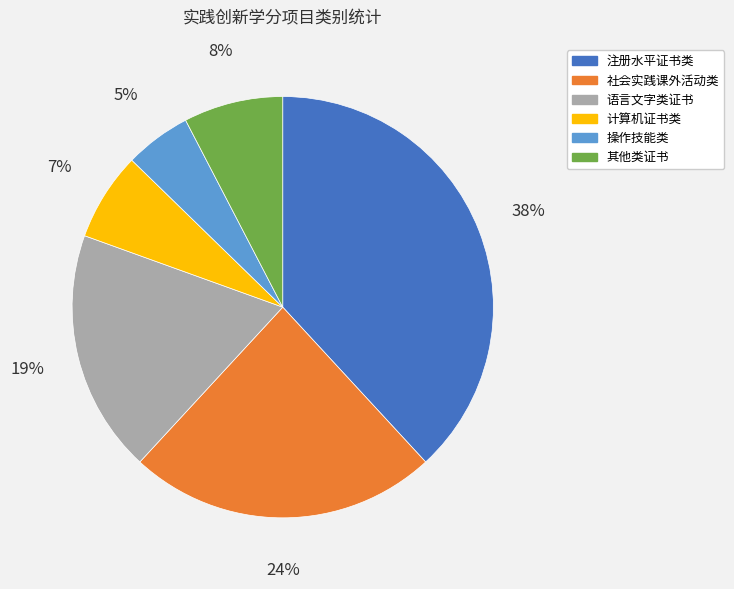

Is there any slice that represents more than half of the pie?

No